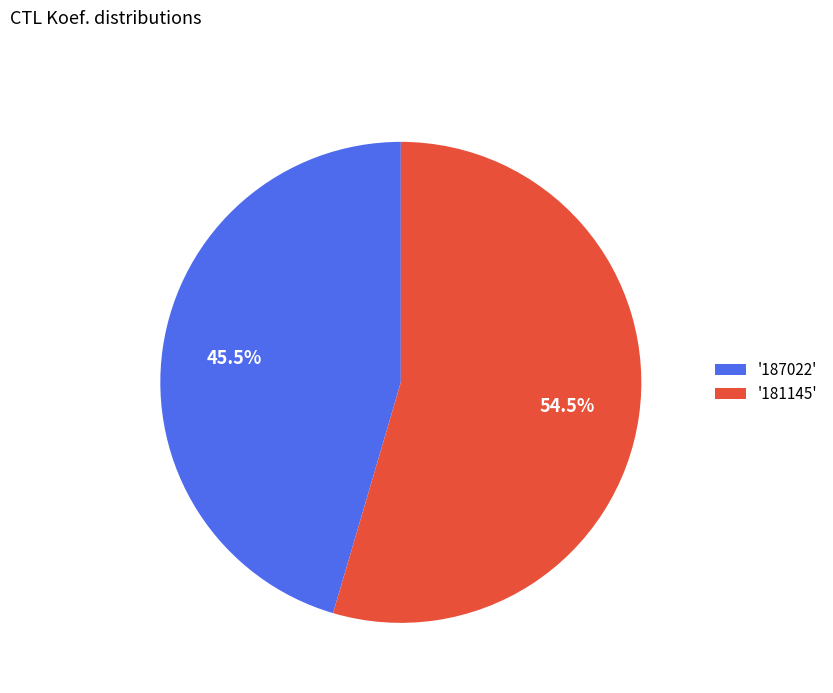

To the nearest percent, what is the average slice percentage?

50%